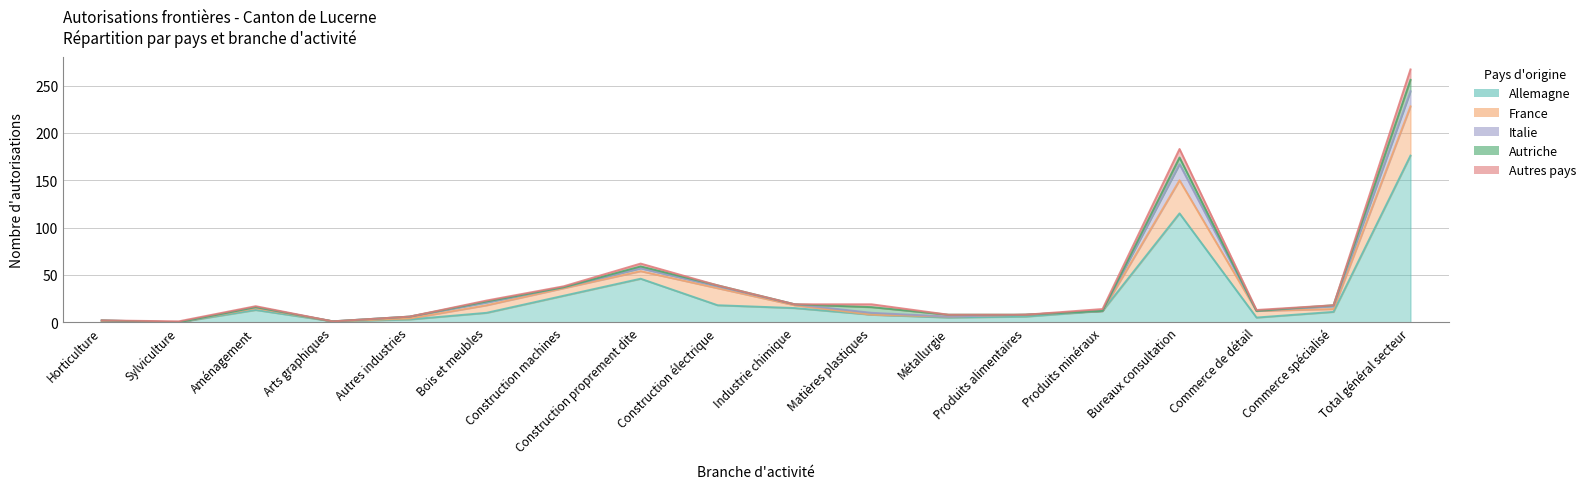

Between Construction machines and Produits minéraux, which series saw the biggest shift?

Allemagne